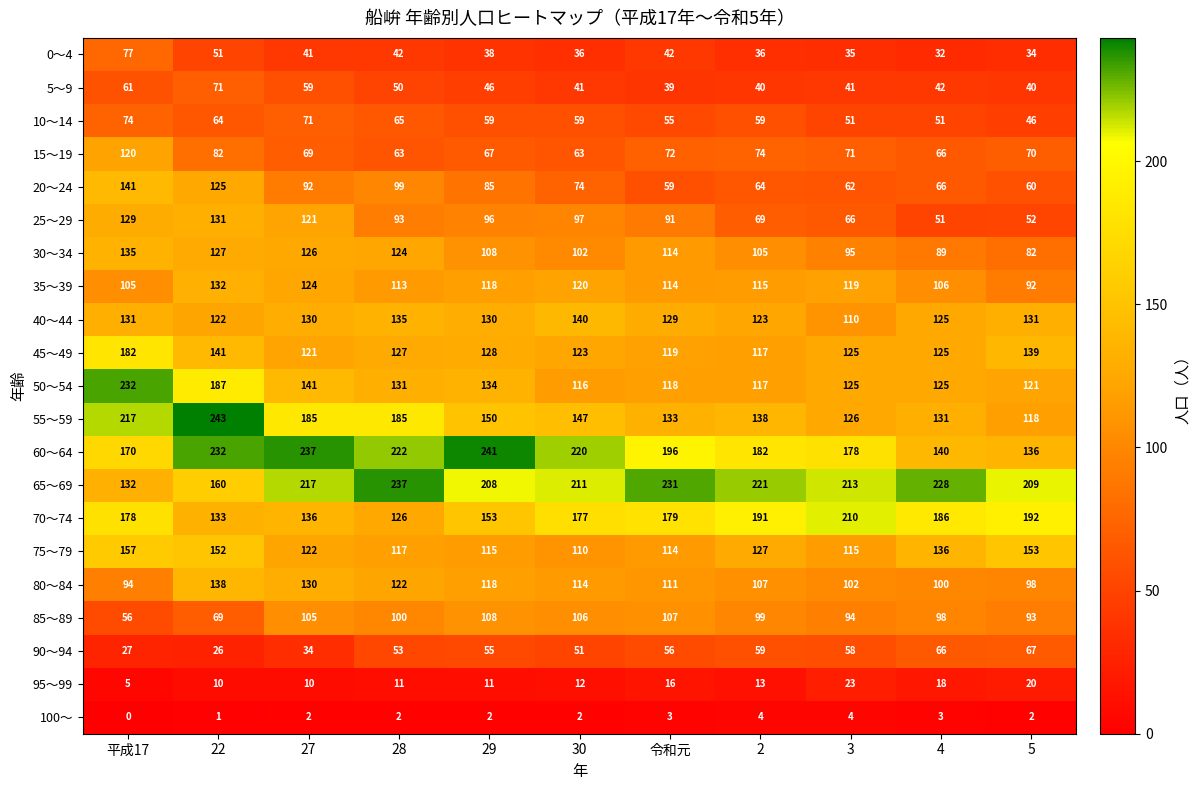

What is the difference between the 60～64 values at 28 and 令和元?

26